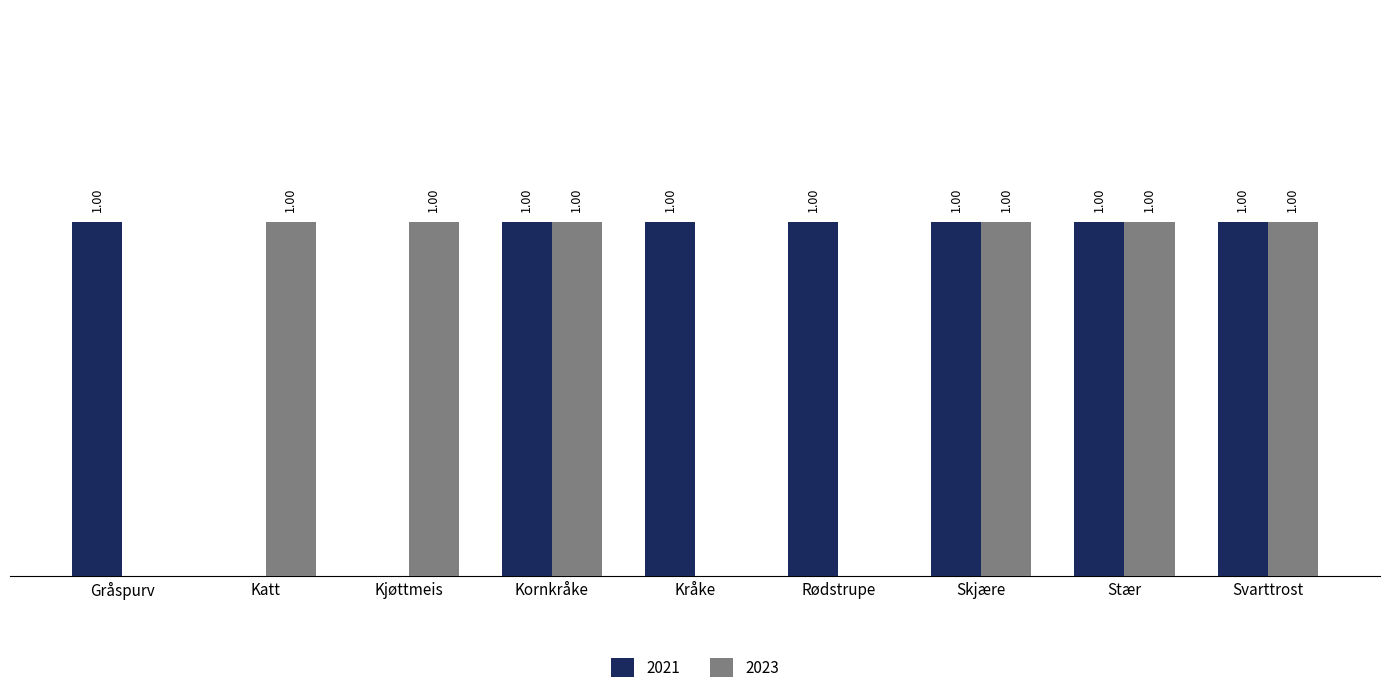

Count the 2023 values in the range 0 to 1.

9